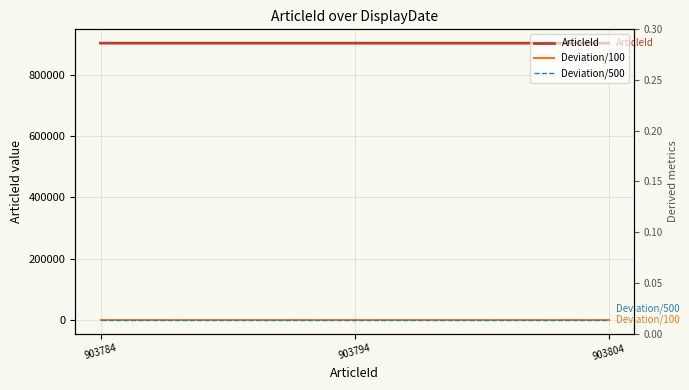

Which series has the largest range (max minus min)?

ArticleId